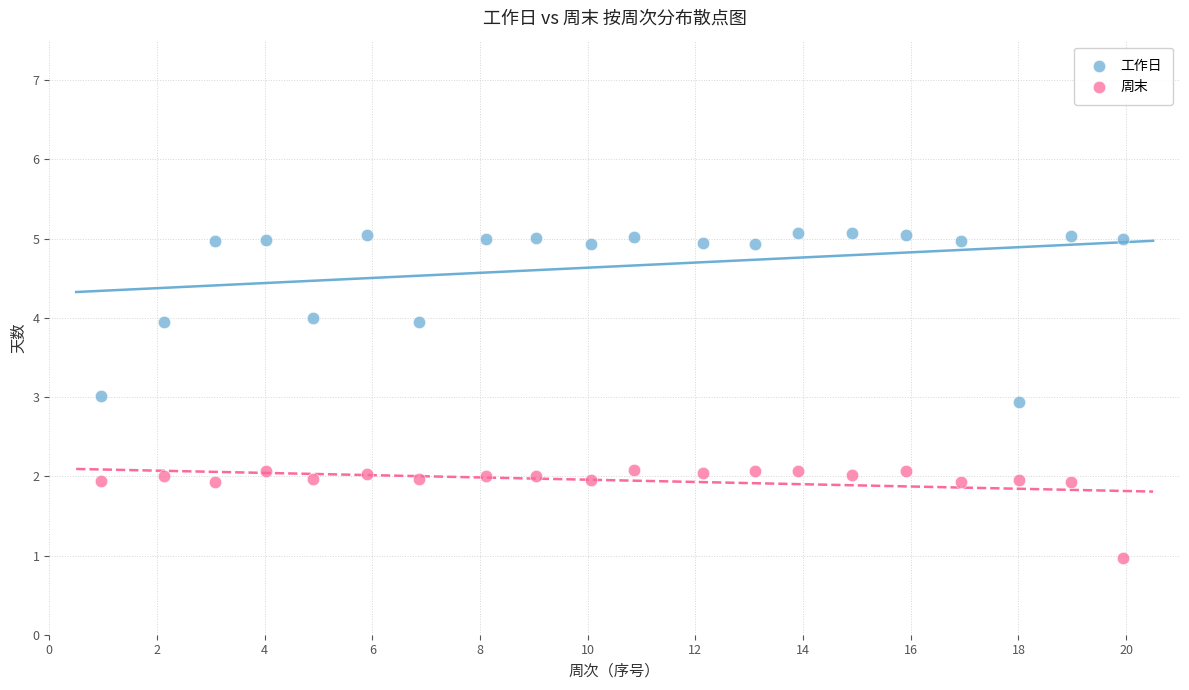

Across all data points, what is the range of X values (max minus min)?

19.0